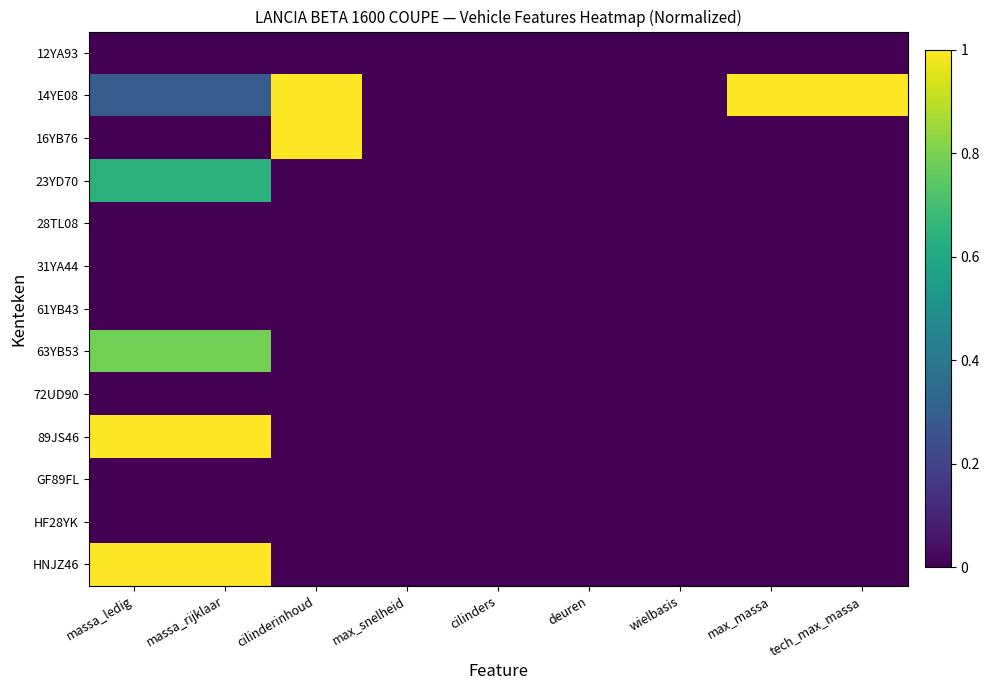

Between cilinders and wielbasis, which series saw the biggest shift?

12YA93